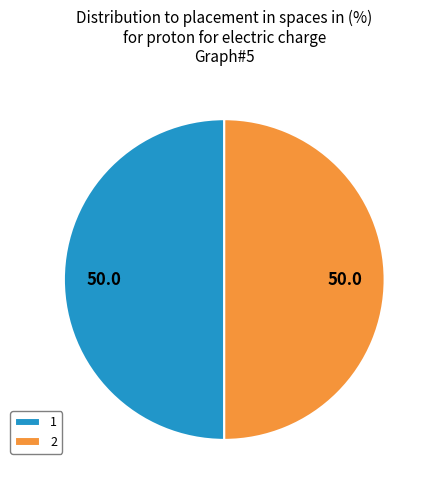

Do 1 and 2 together represent more than half of the pie?

Yes